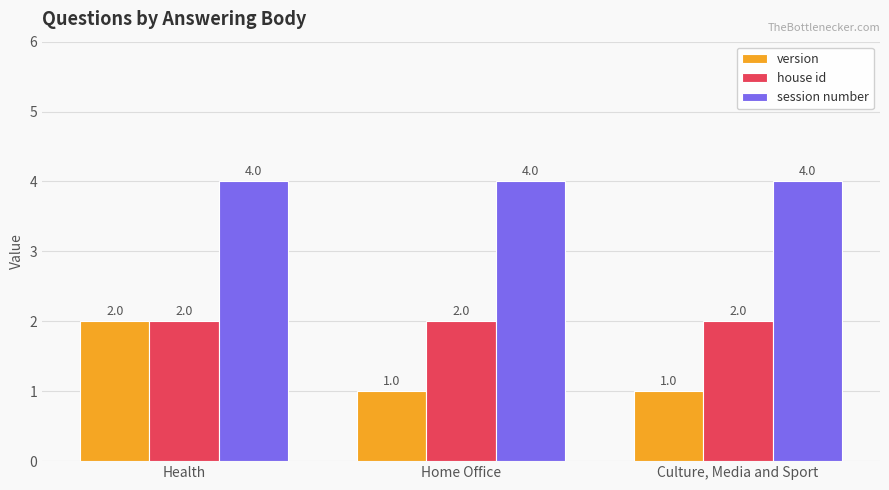

What is the value of the version bar at the 1st from the left?

2